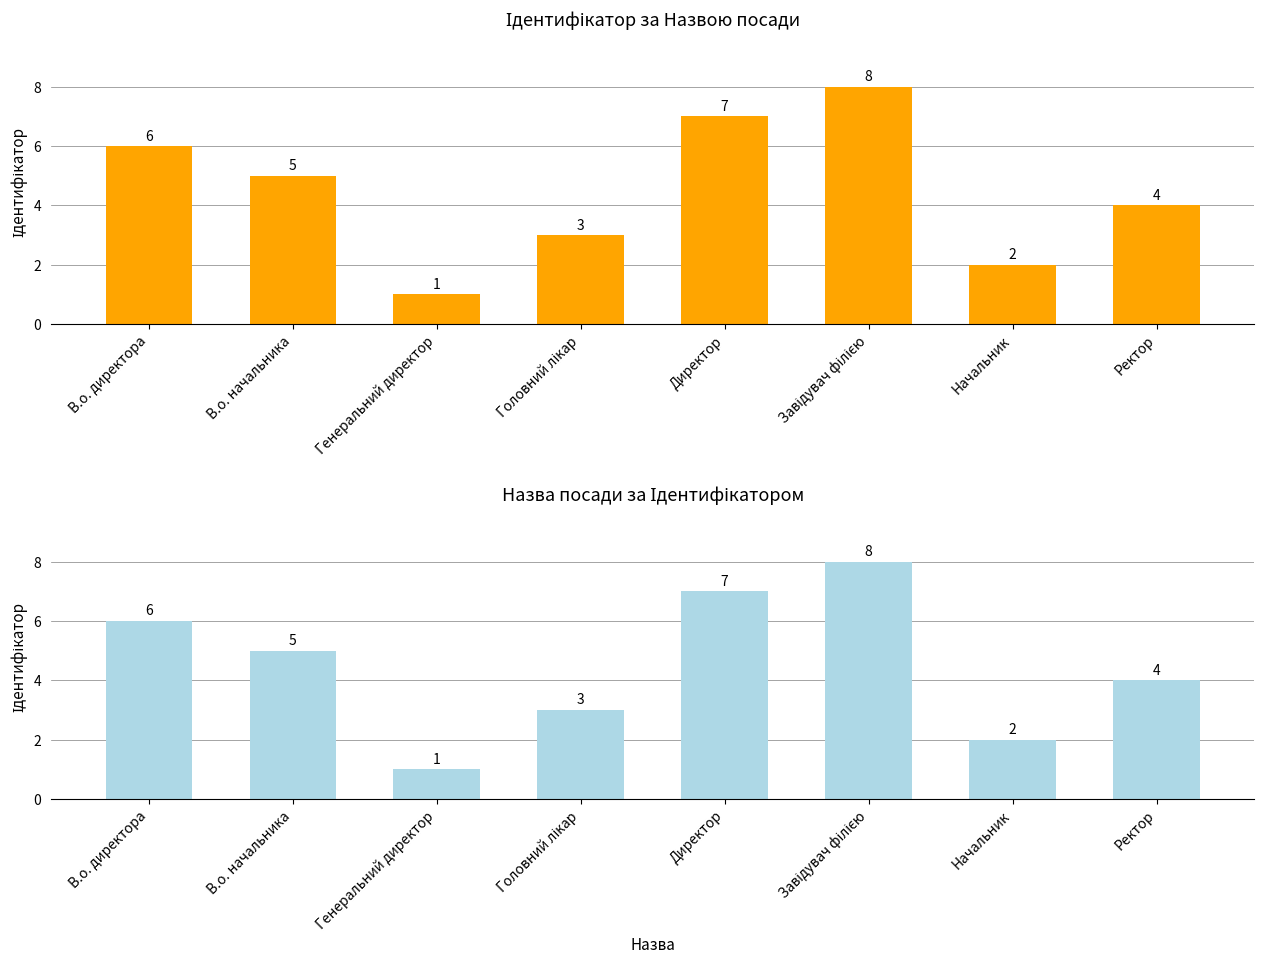

What is the label of the 1st bar from the left?

В.о. директора